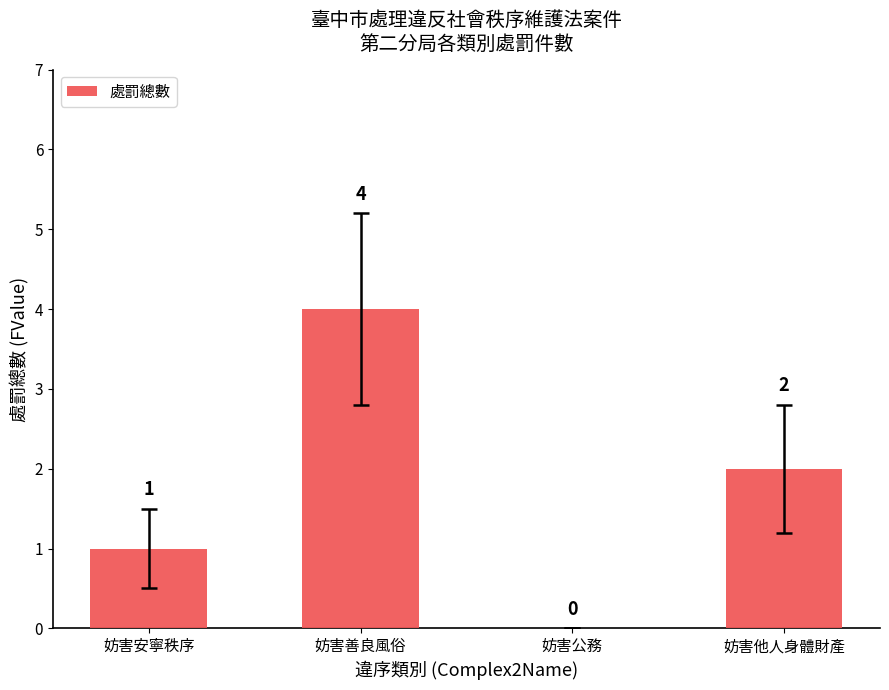

Where is the data nearest to the value 2?

妨害他人身體財產